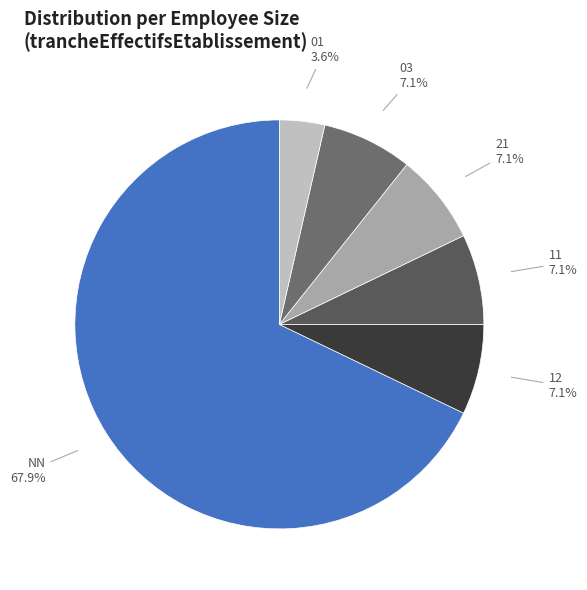

To the nearest percent, what is the difference between the largest and smallest slice percentages?

64%